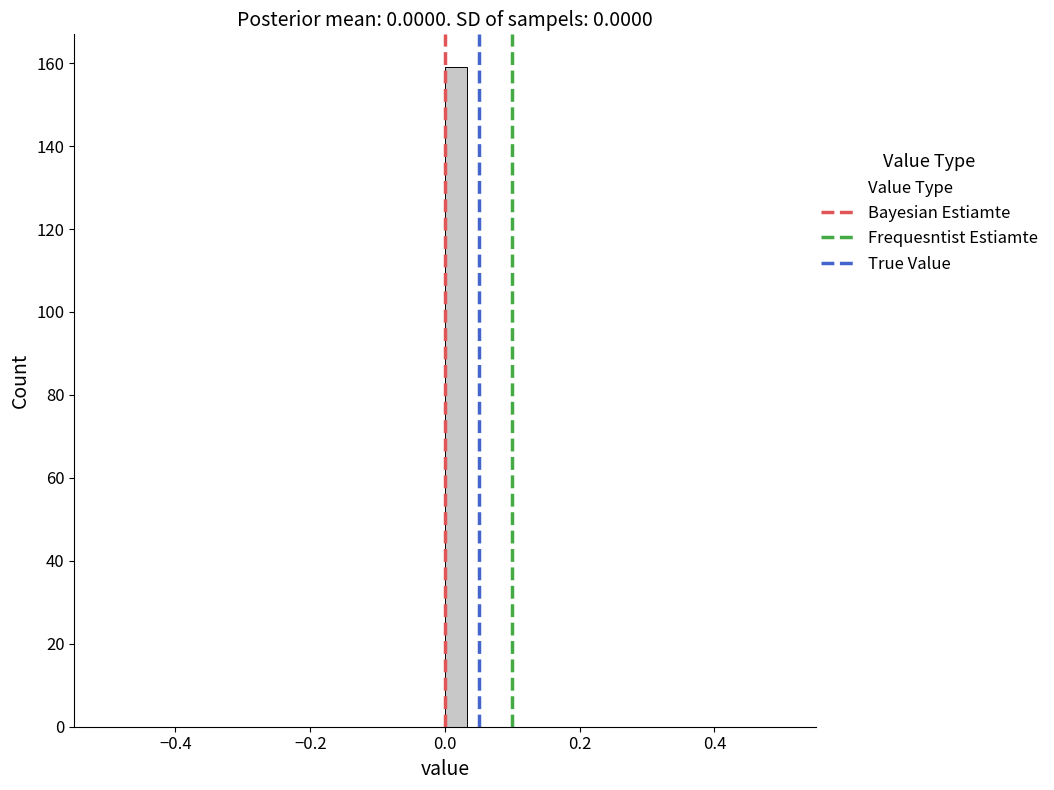

Read against the x-axis, roughly where is the centre of the tallest bar?

0.02